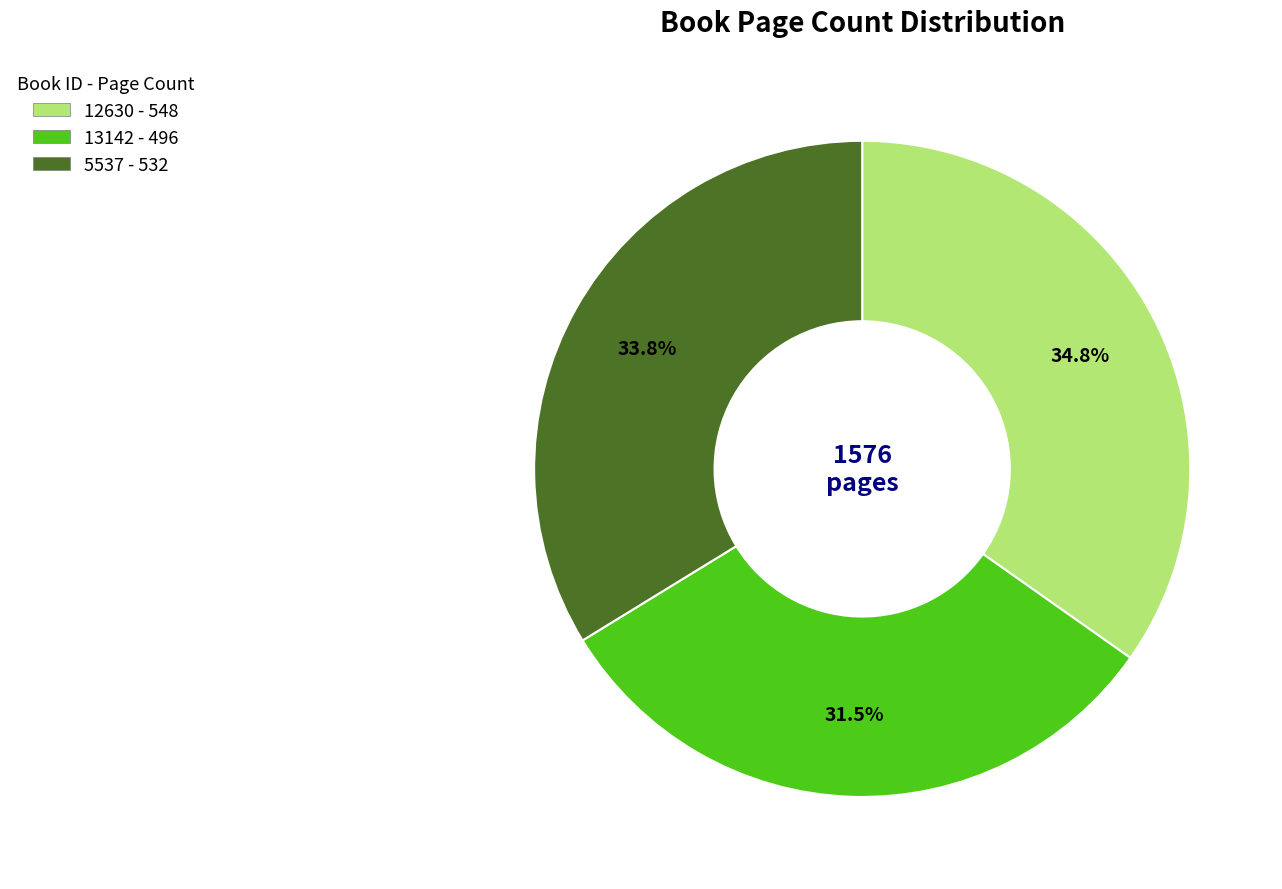

Is there any slice that represents more than half of the pie?

No